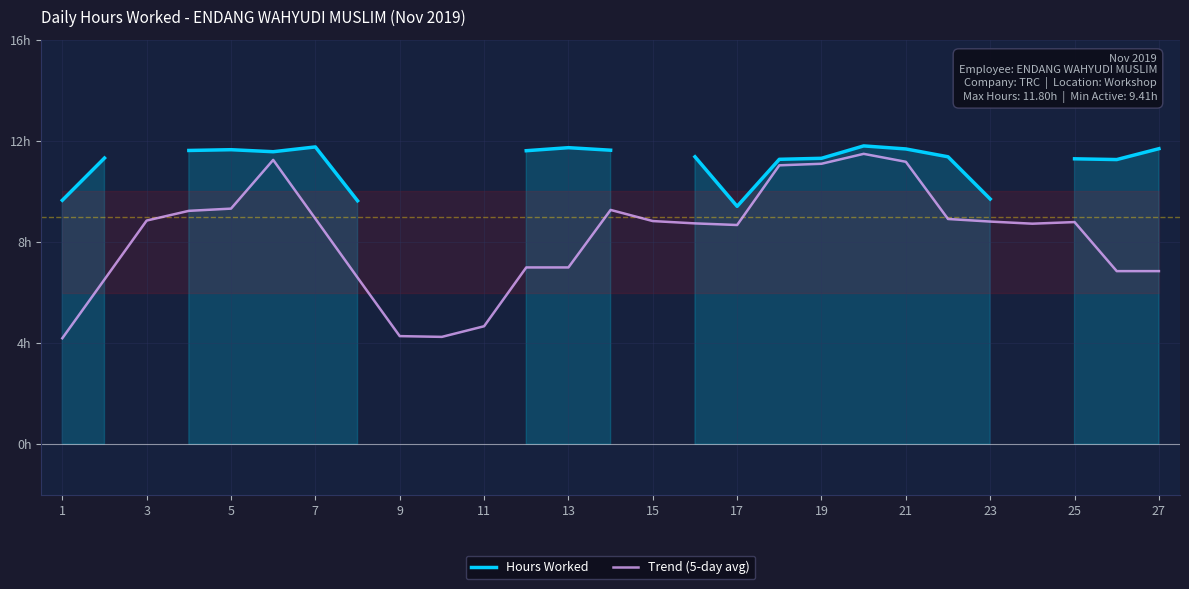

How many lines are shown in the chart?

2